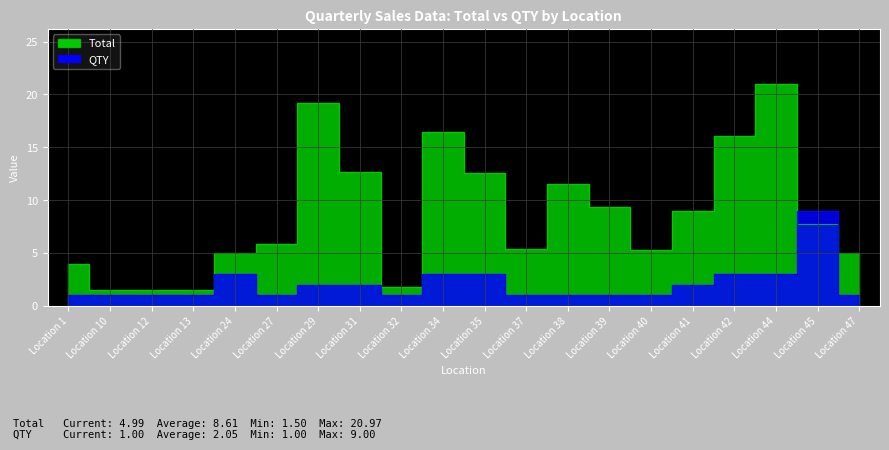

What is the value of the Total point at the 13th from the left?

11.5